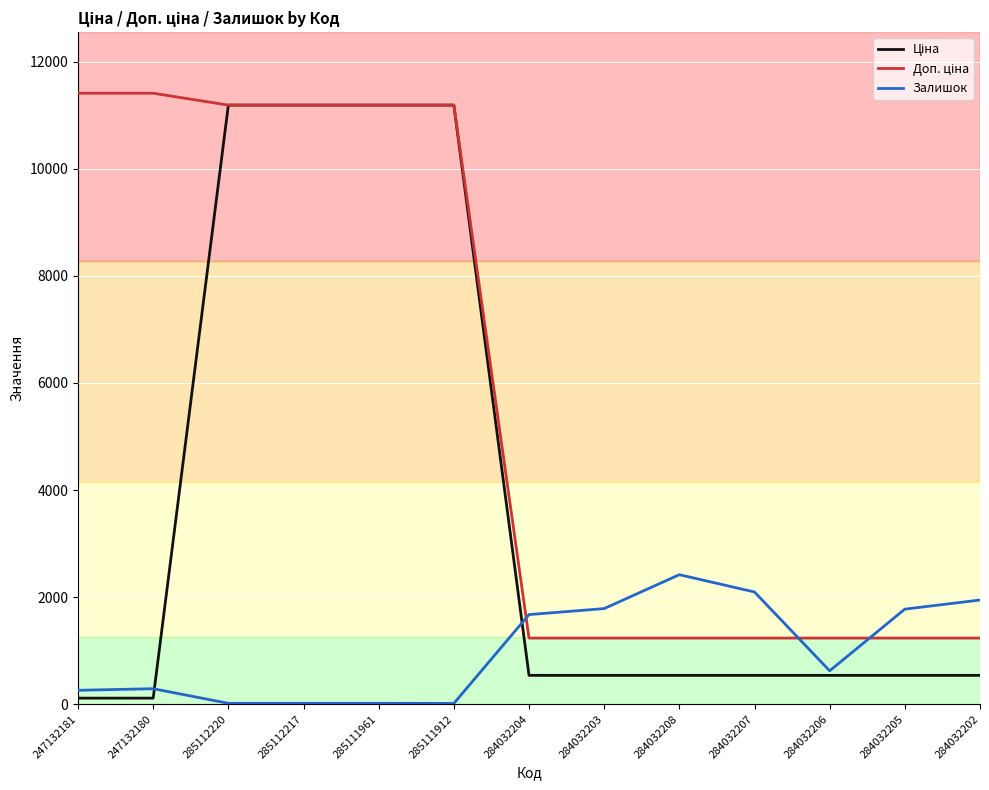

How many distinct data groups are displayed?

3